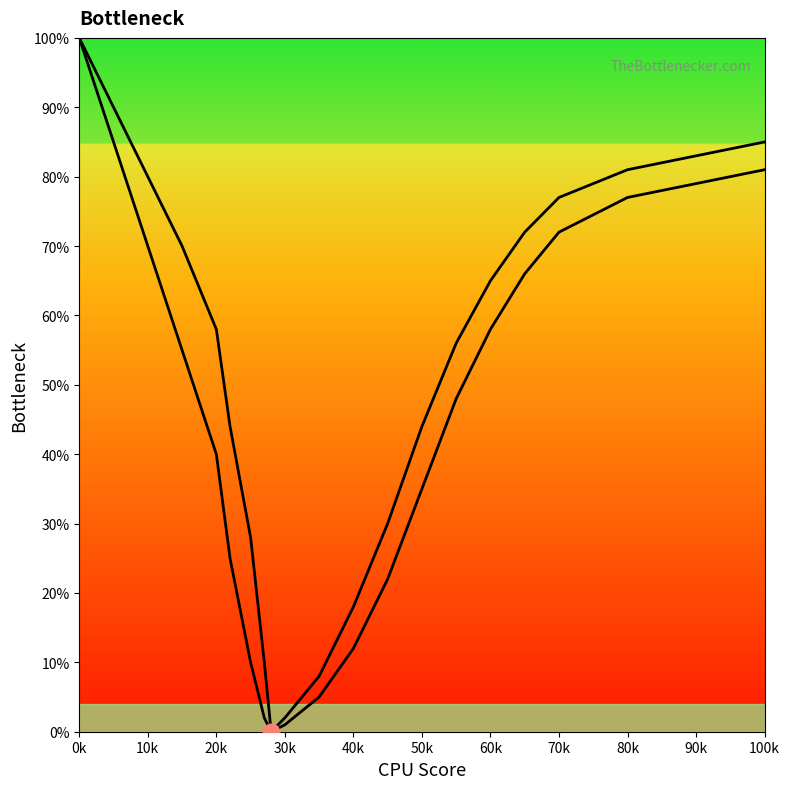

Reading right to left, list all the values displayed in this chart.

Bottleneck Curve 1: 81	77	72	66	58	48	35	22	12	5	1	0	2	10	25	40	55	70	85	100
Bottleneck Curve 2: 85	81	77	72	65	56	44	30	18	8	2	0	10	28	44	58	70	80	90	100